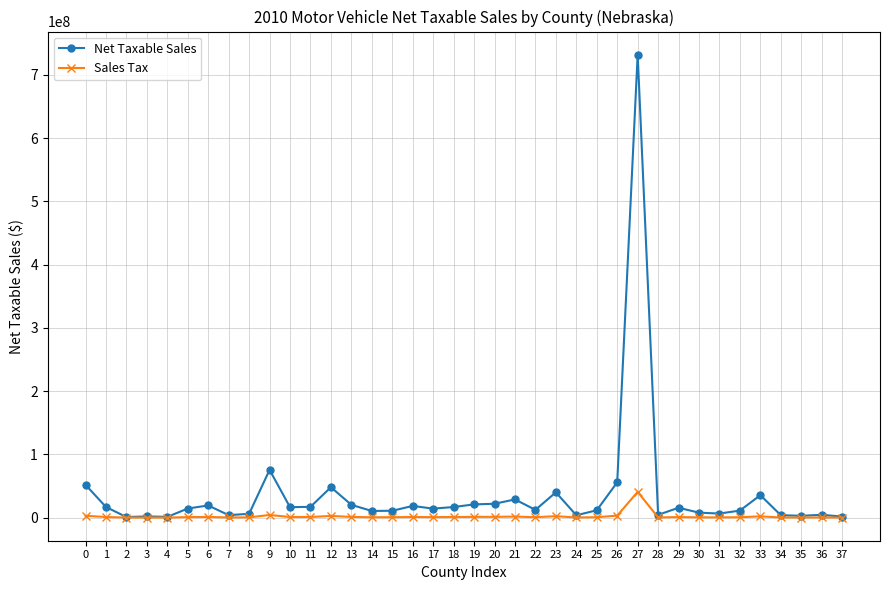

Is this an area chart (filled region under the line)?

No